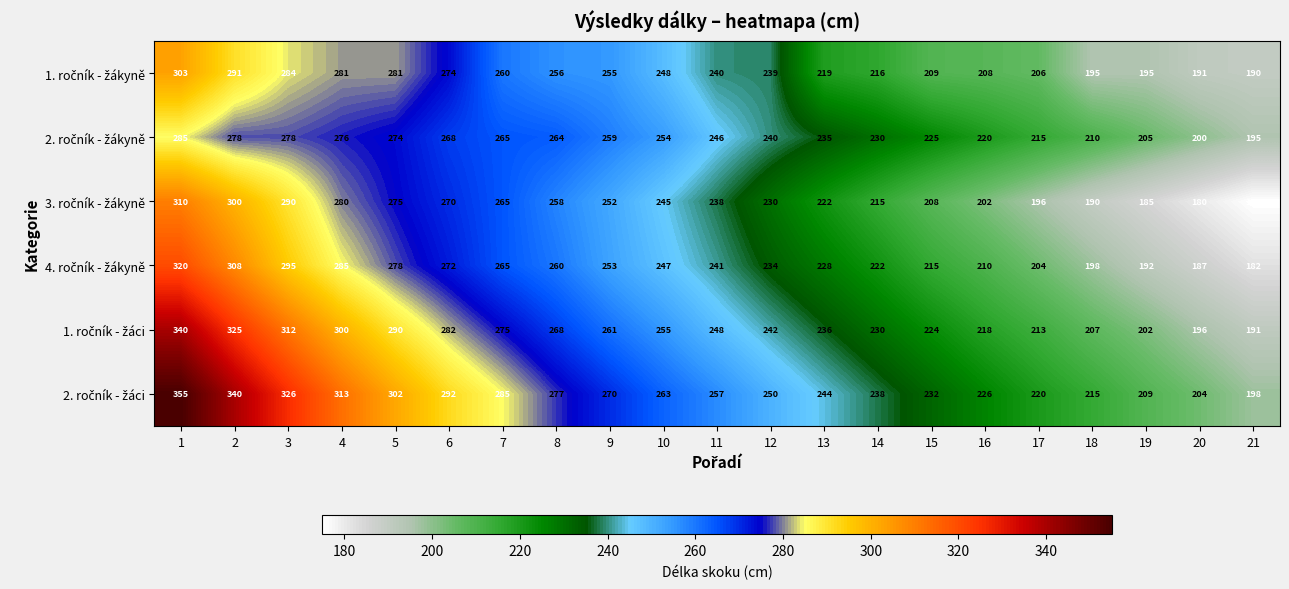

At which category does the chart reach its minimum across all series?

21